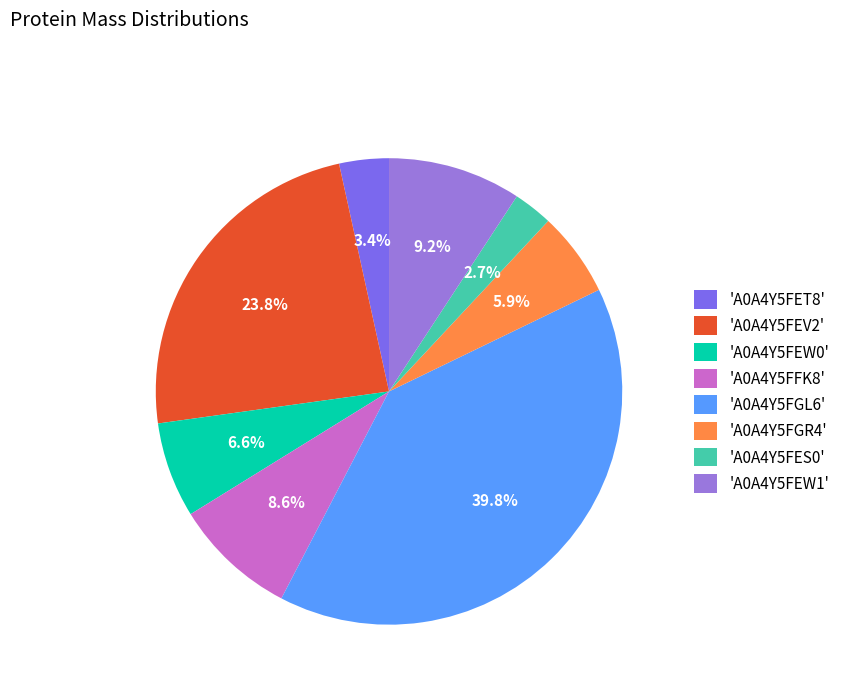

How many slices are in this pie chart?

8